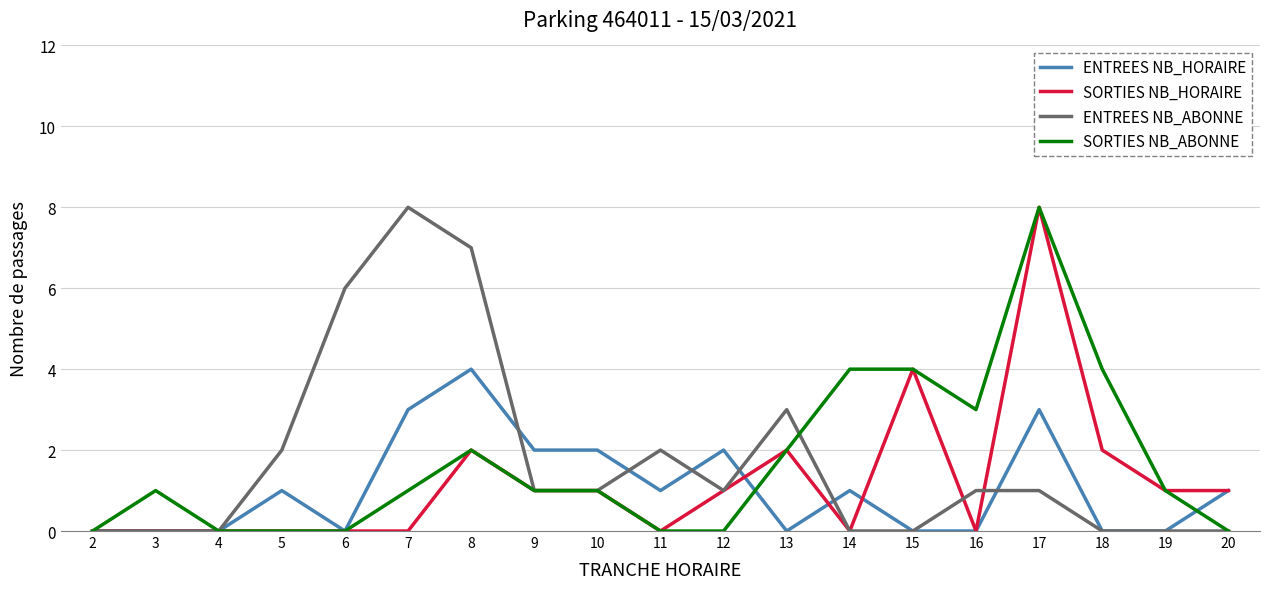

What is the difference between the highest and lowest values at 16?

3